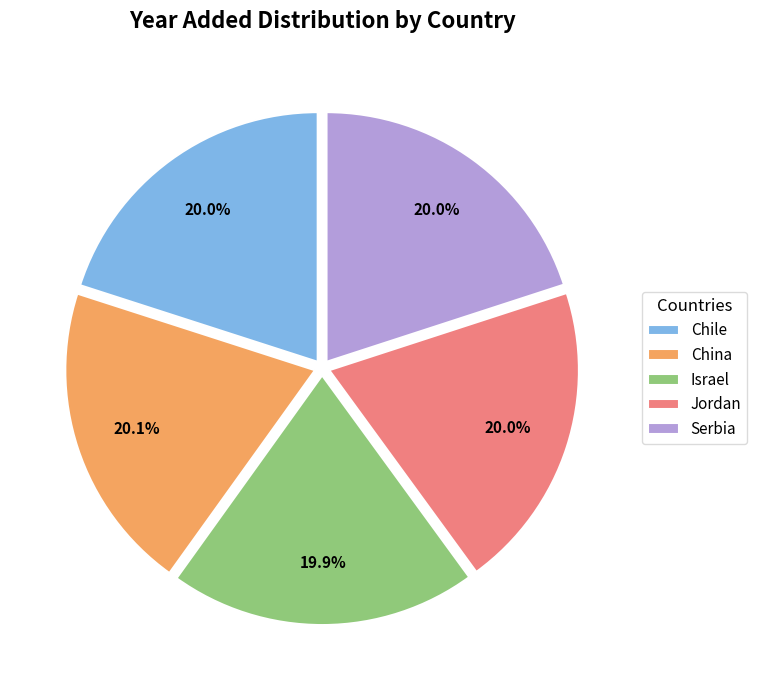

Do Serbia and Israel together represent more than half of the pie?

No